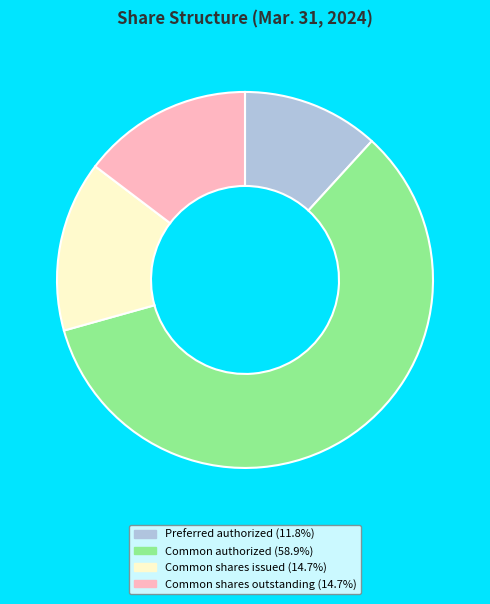

Is there a majority slice in this chart?

Yes